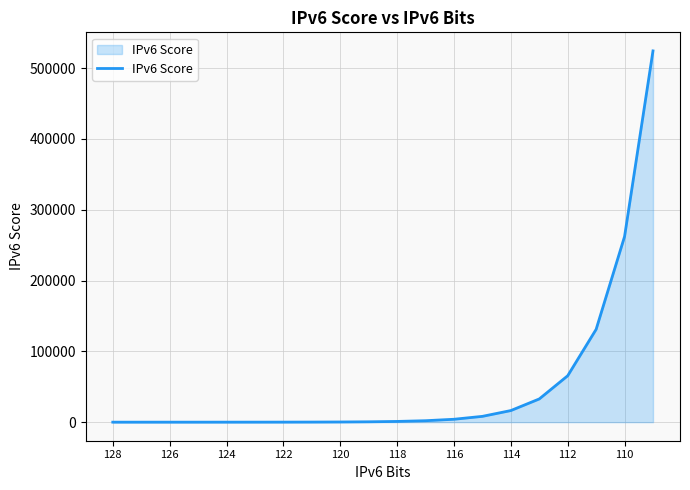

What is the difference between the maximum and minimum values?

524287